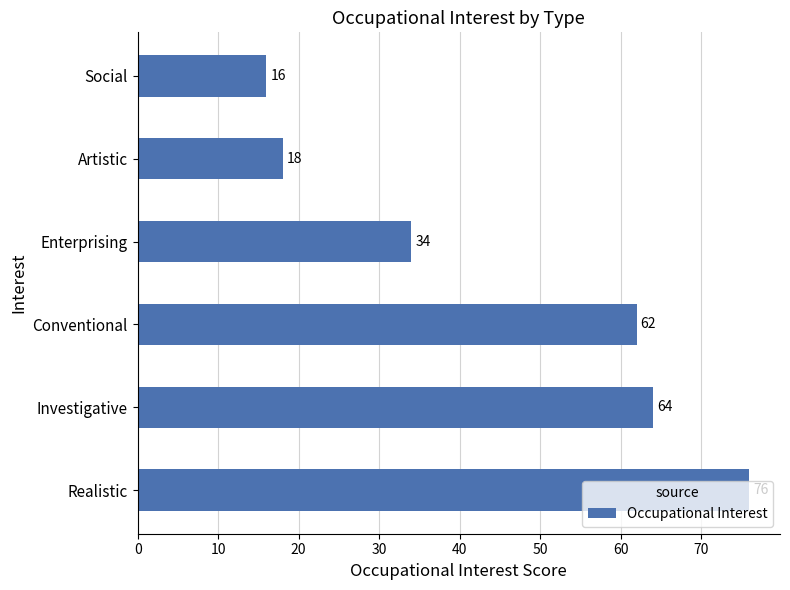

List the labels in order of value, smallest first.

Social, Artistic, Enterprising, Conventional, Investigative, Realistic